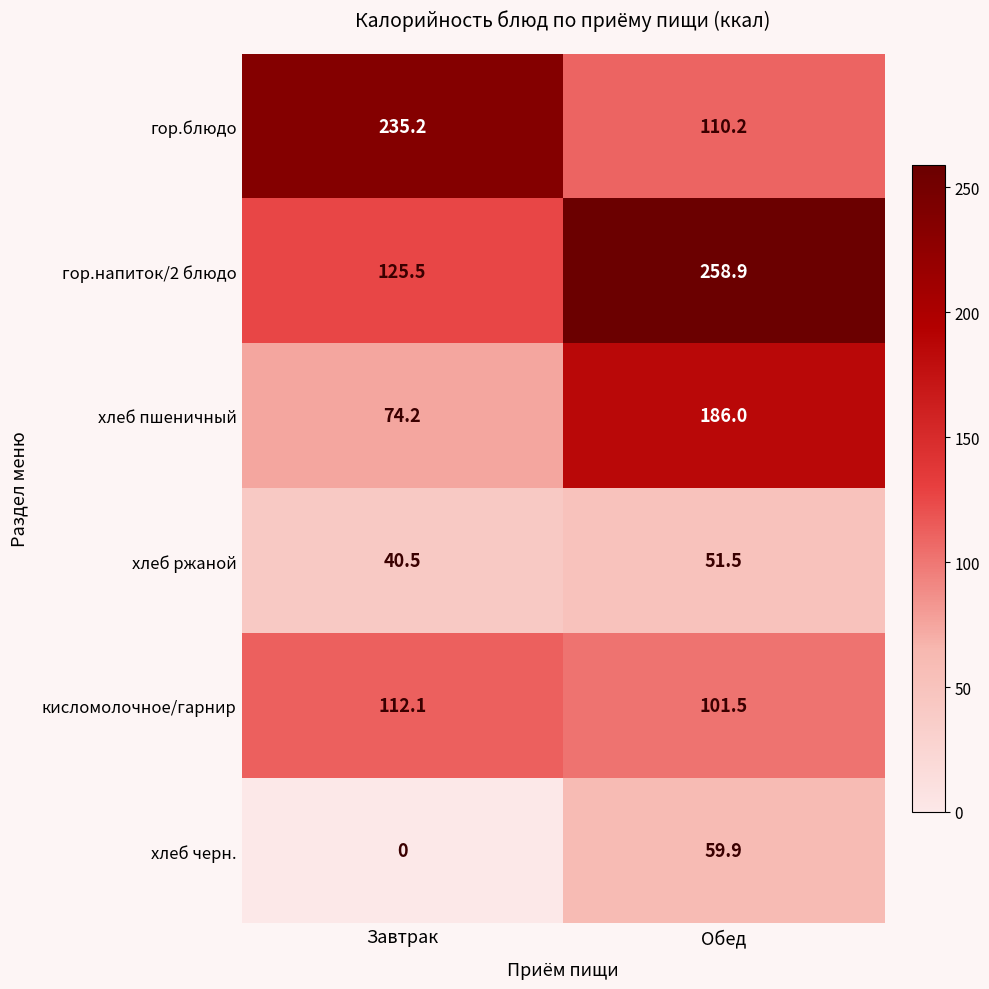

What is the average value of the гор.блюдо series?

172.7